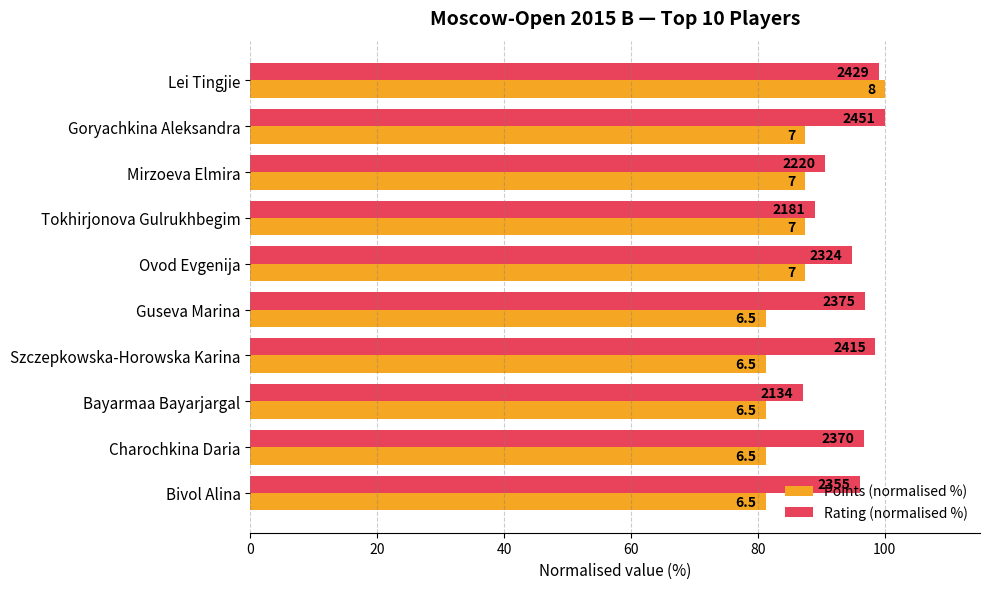

What are all the series names shown in the legend?

Points (normalised %), Rating (normalised %)